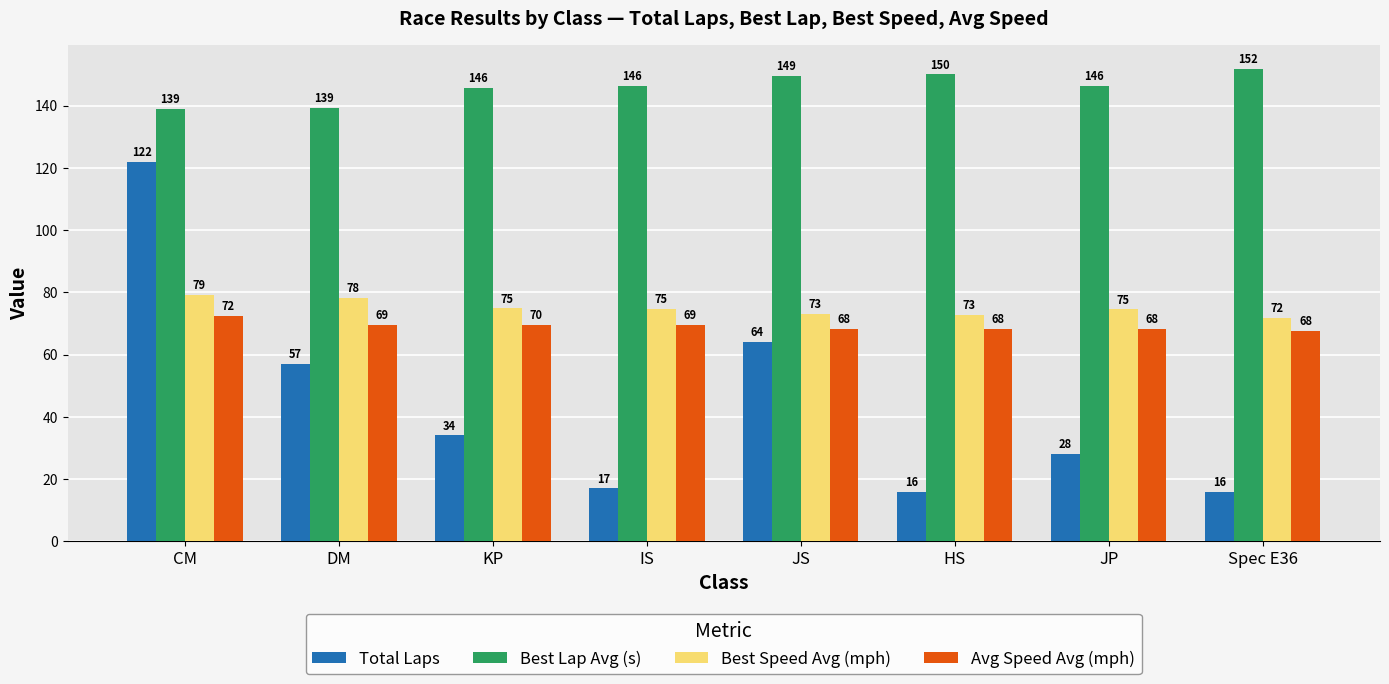

How many series are shown in this chart?

4